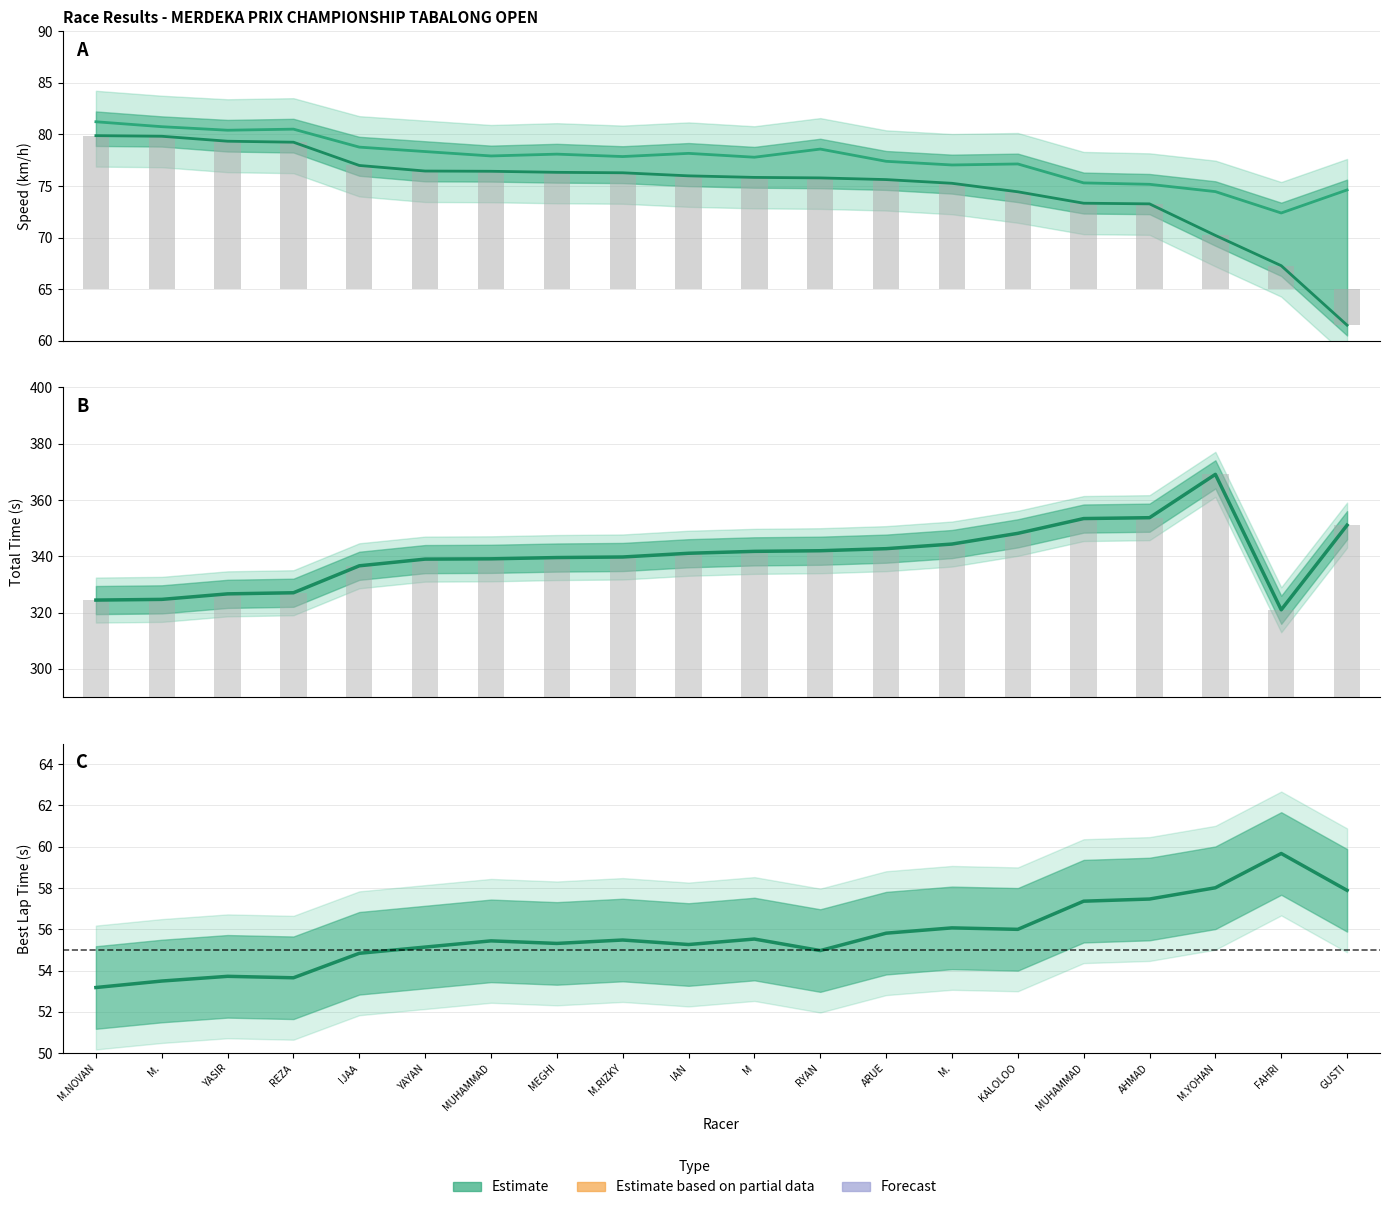

True or false: Total Time has a value of 339.8 at M.RIZKY.

True